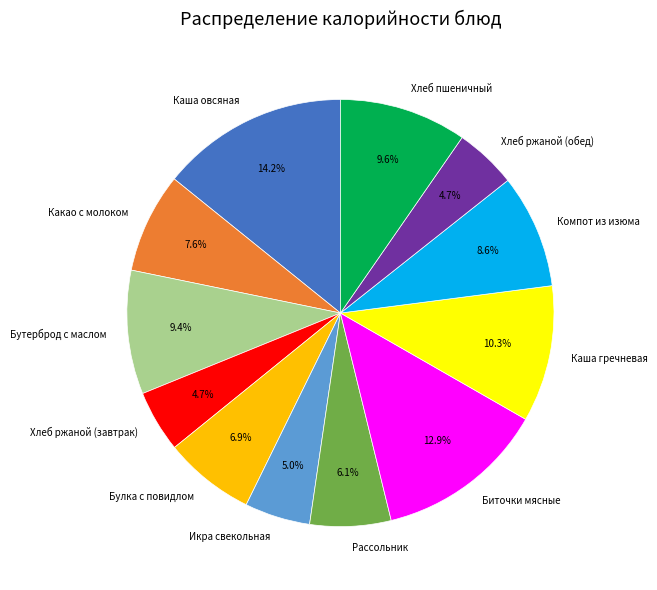

Does Булка с повидлом represent more than half of the total?

No